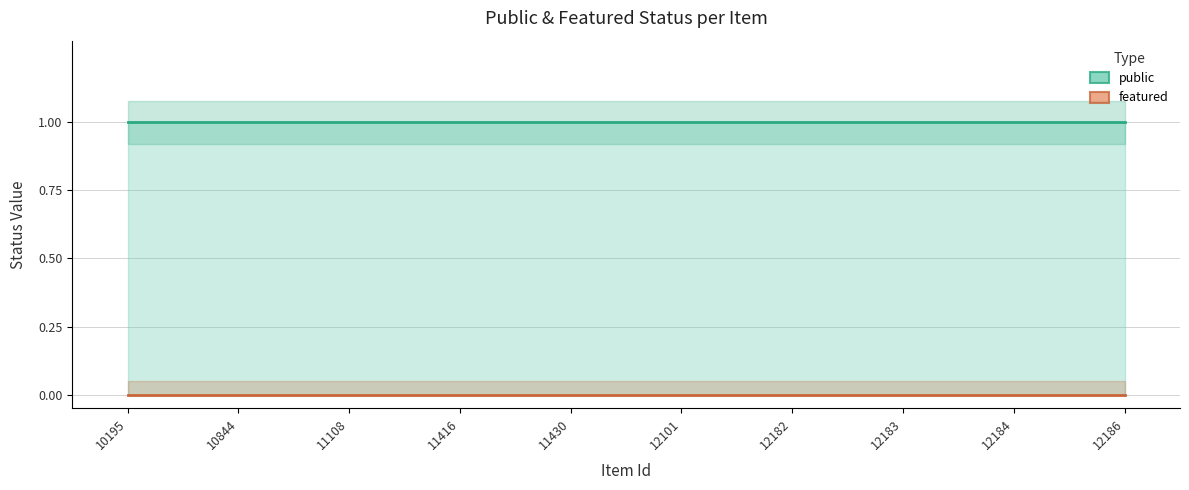

What is the maximum value for public?

1